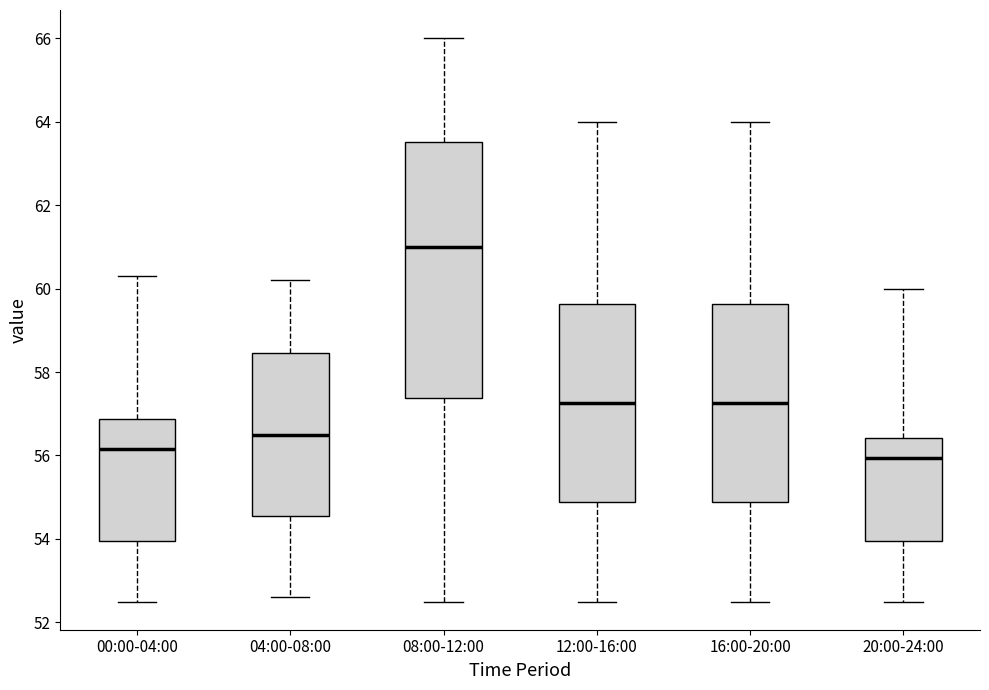

Comparing the boxes themselves (not the whiskers), which one is the tallest?

08:00-12:00